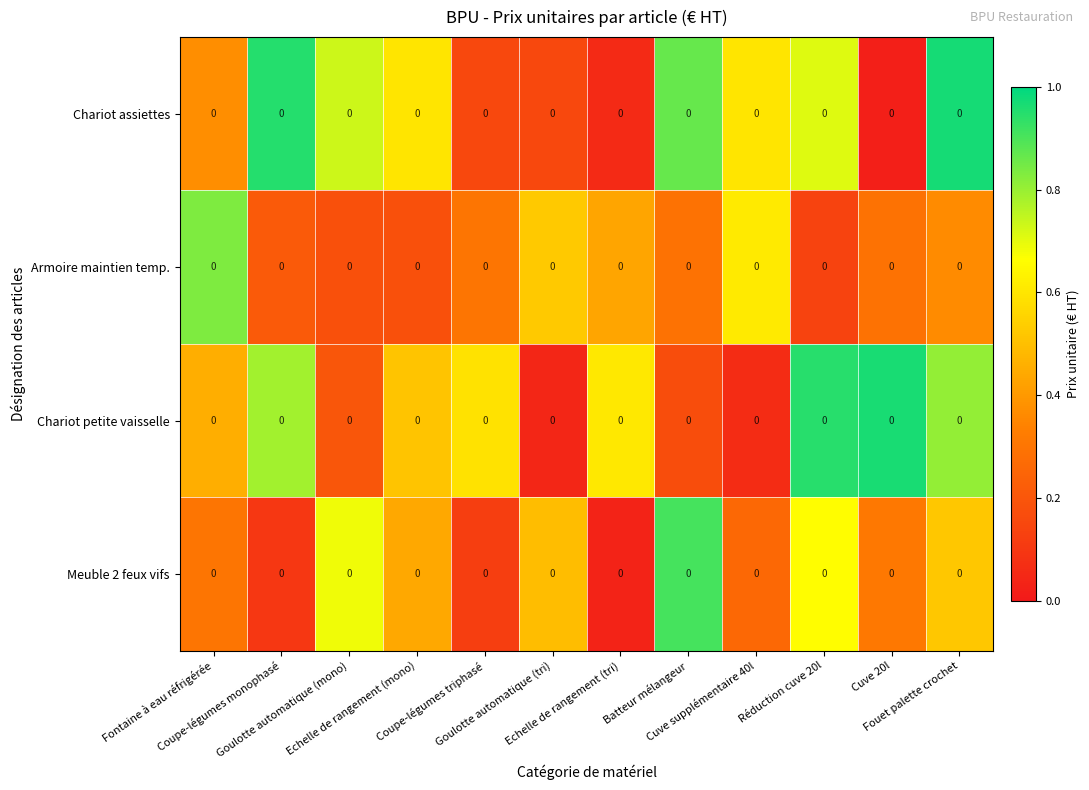

The value of Armoire maintien temp. at Coupe-légumes triphasé is 0.3. True or false?

True